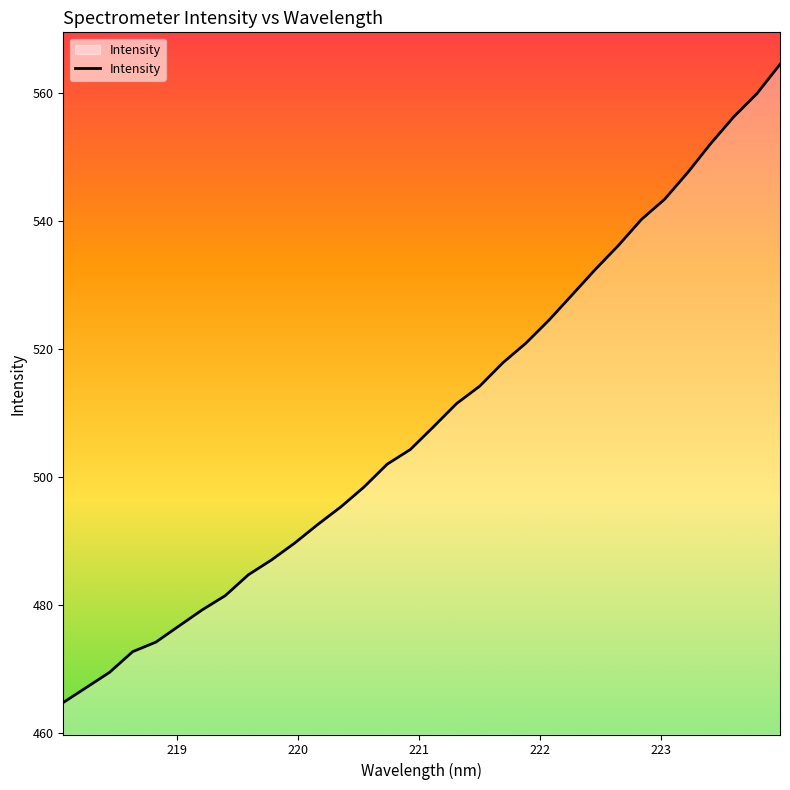

What is the average value?

509.3